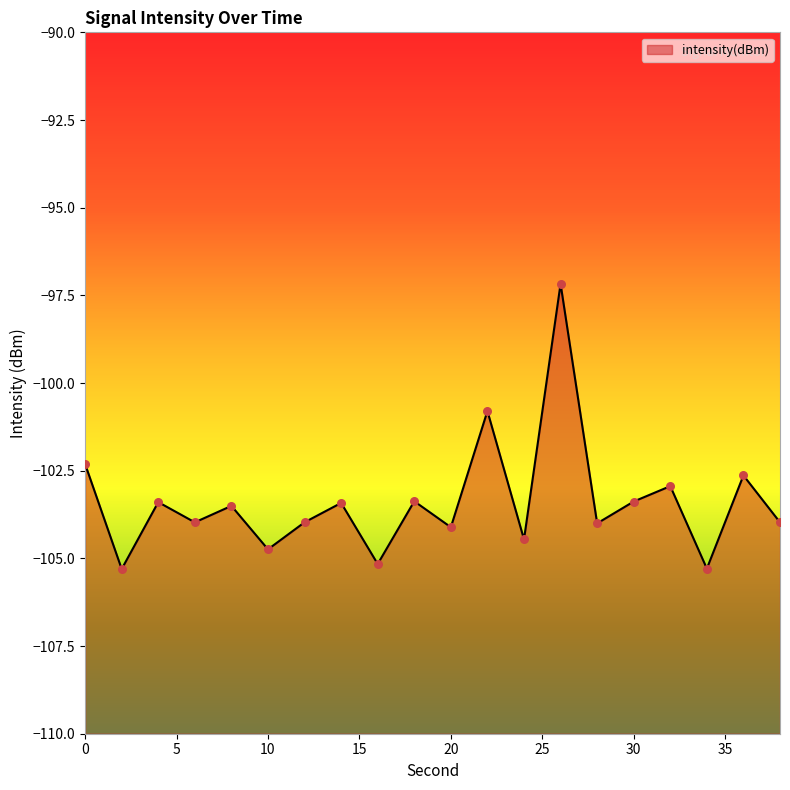

What is the change in value from 24 to 32?

+1.5